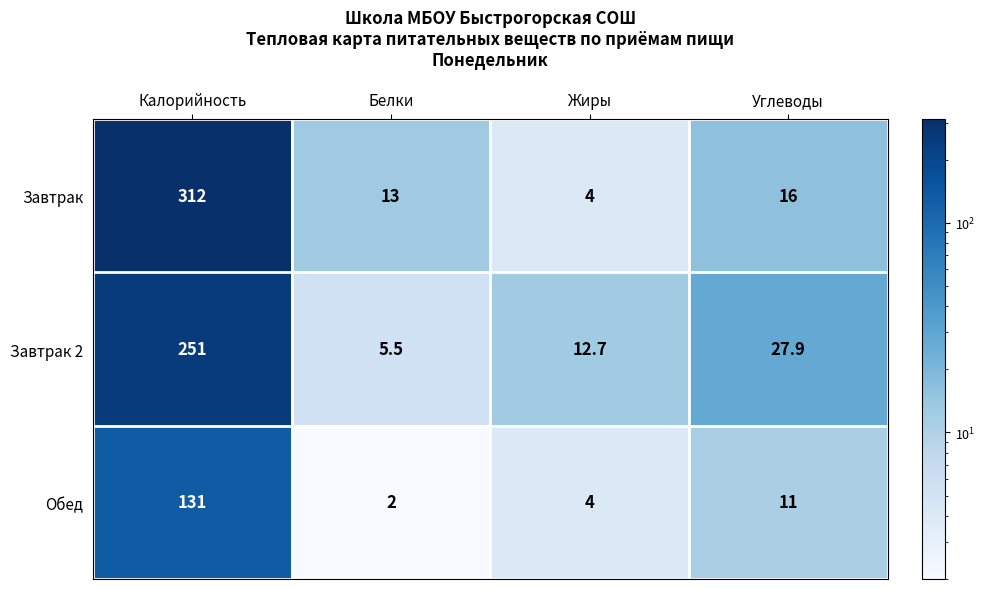

Where does the Обед series first go above 11?

Калорийность